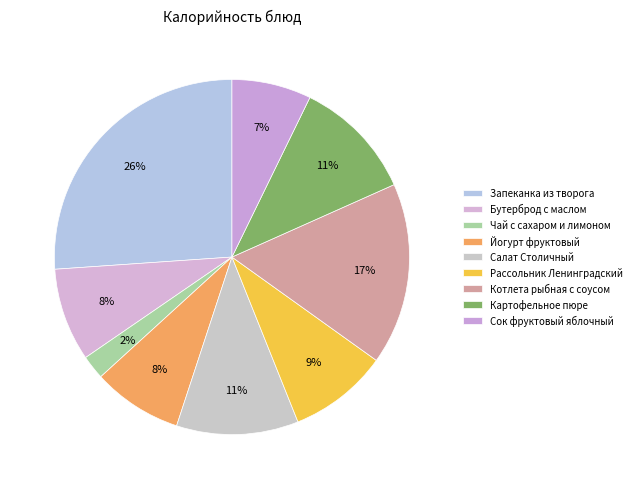

Count the number of slices in the pie.

9